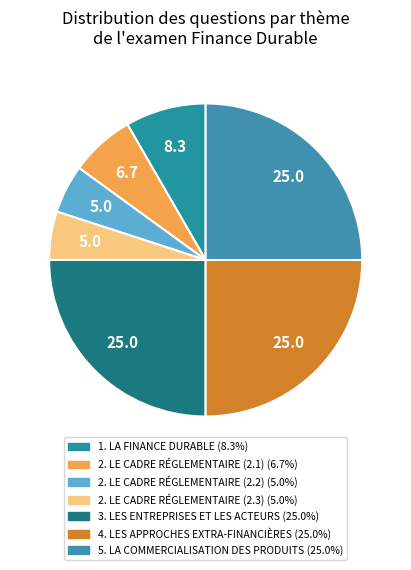

To the nearest percent, what is the average slice percentage?

14%